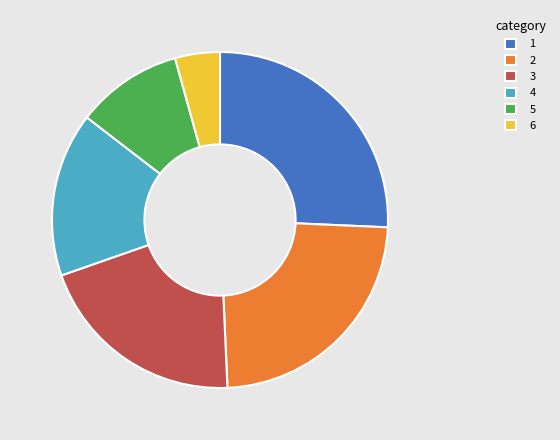

Do 4 and 1 together represent more than half of the pie?

No